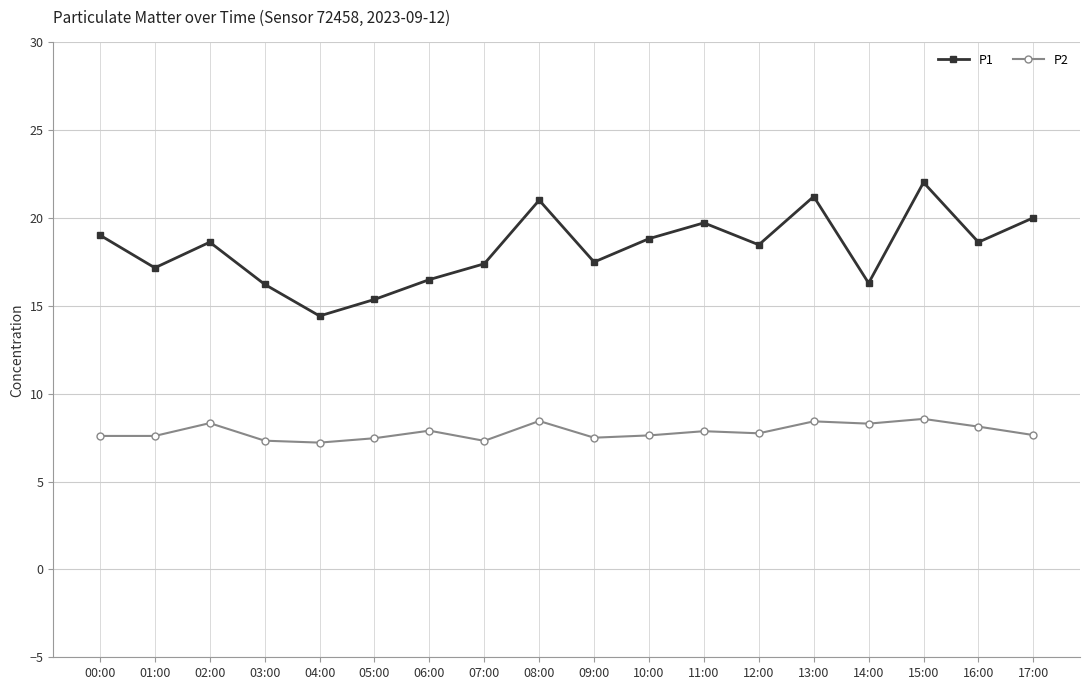

True or false: P1 and P2 intersect in this chart.

False